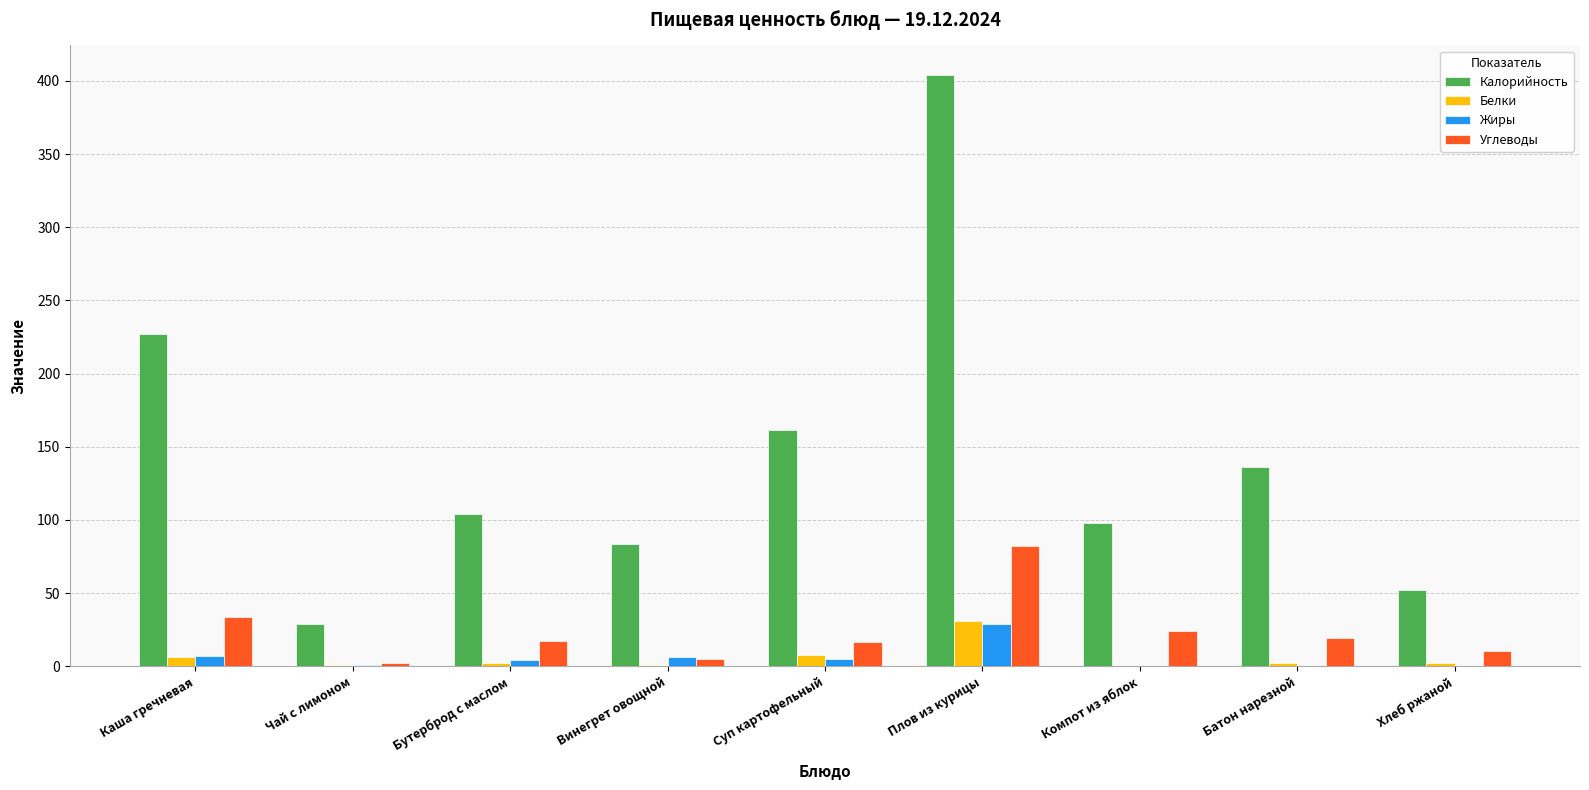

True or false: Белки has a value of 2.2 at Батон нарезной.

True